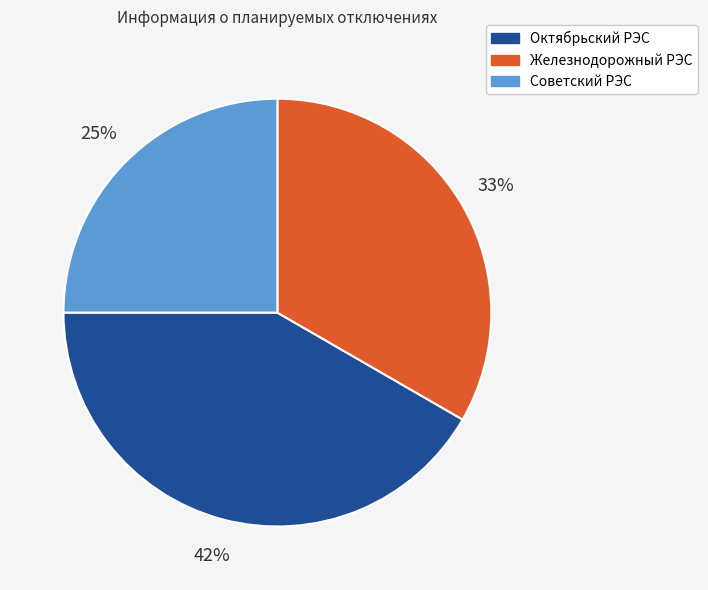

To the nearest percent, what is the difference between the largest and smallest slice percentages?

17%